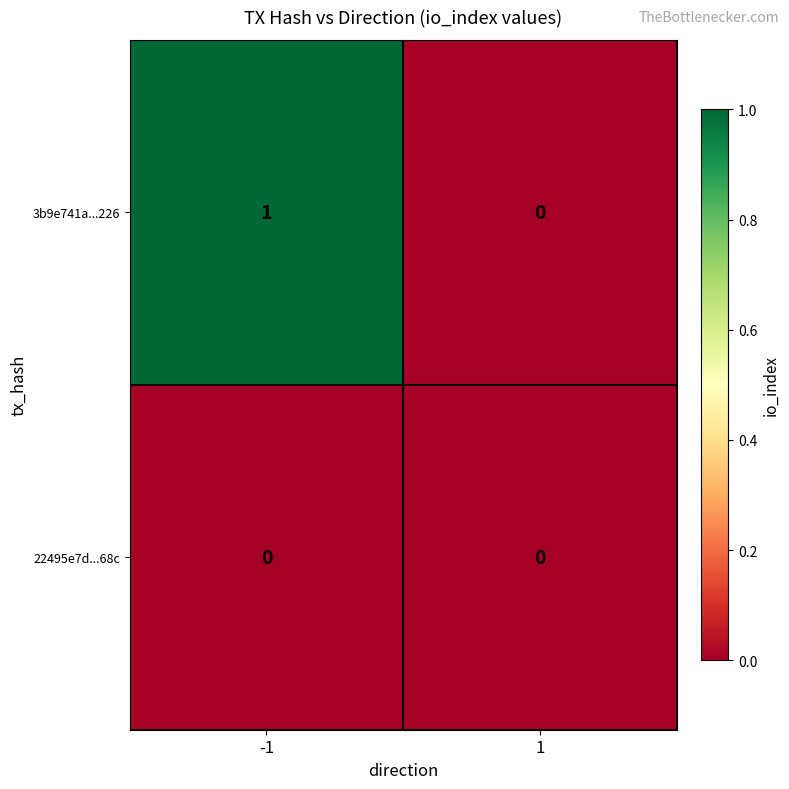

Count the number of categories in the chart.

2